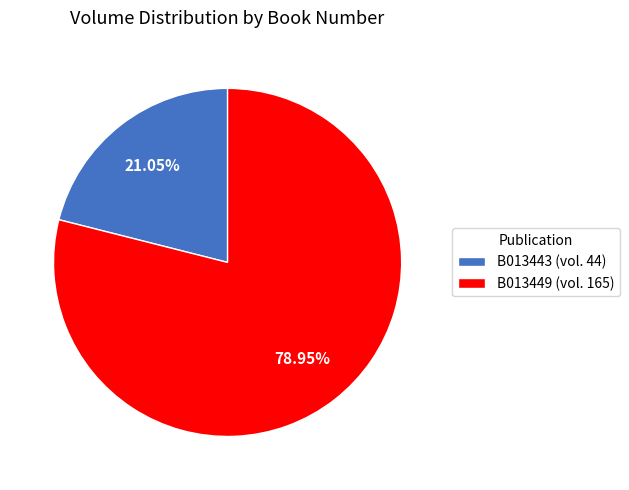

Which has a higher value, B013449 or B013443?

B013449